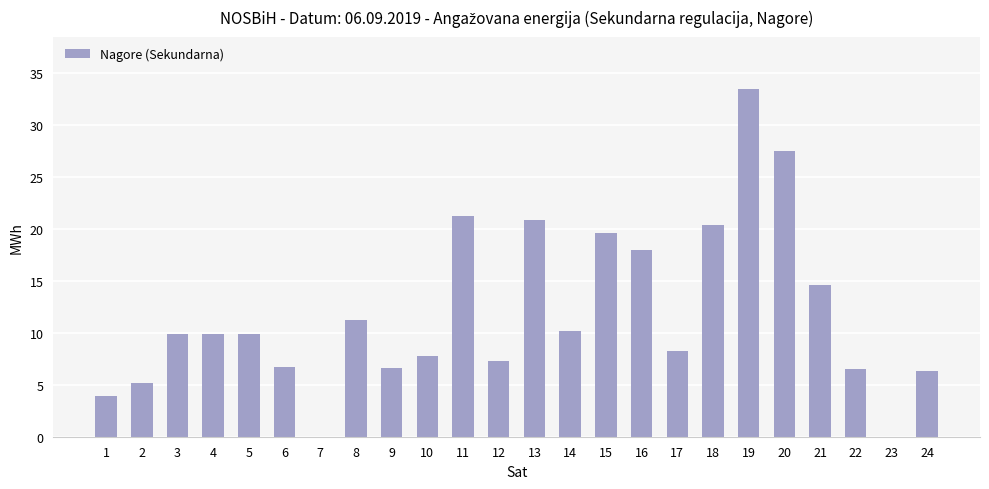

How many data points does each series have?

24